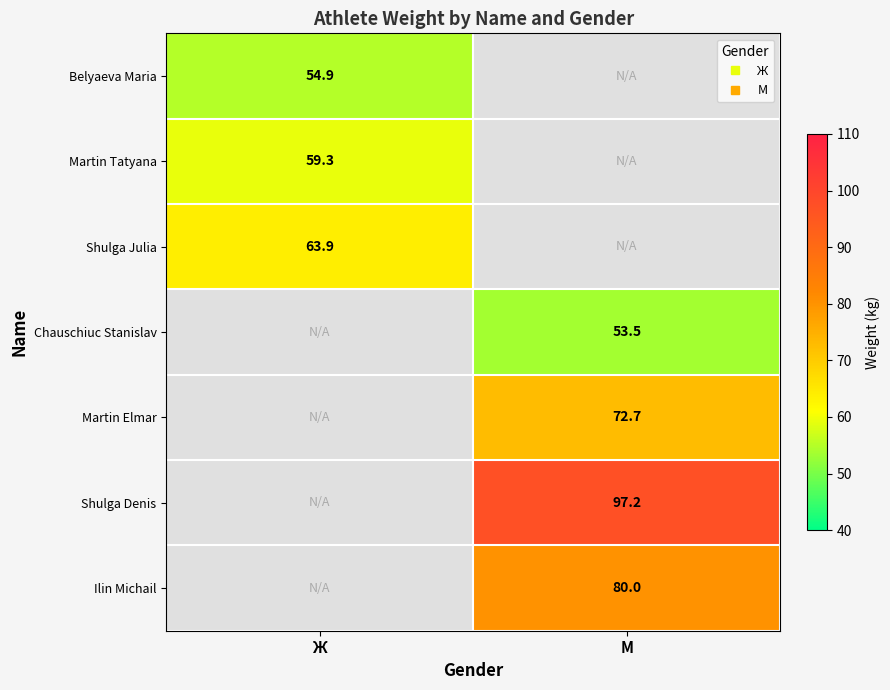

How many series are shown in this chart?

7